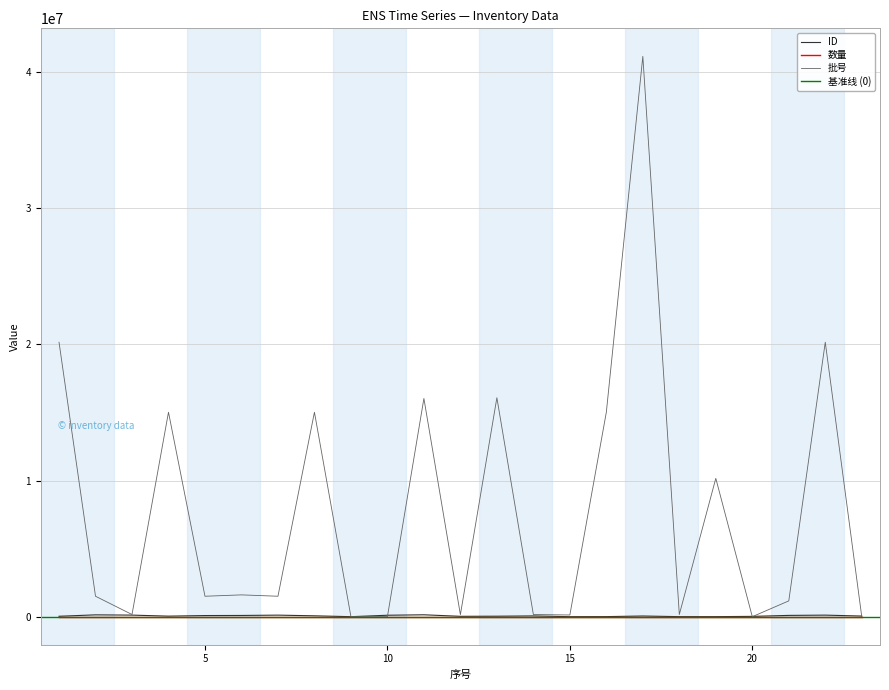

At which label is 数量 closest to 2?

2